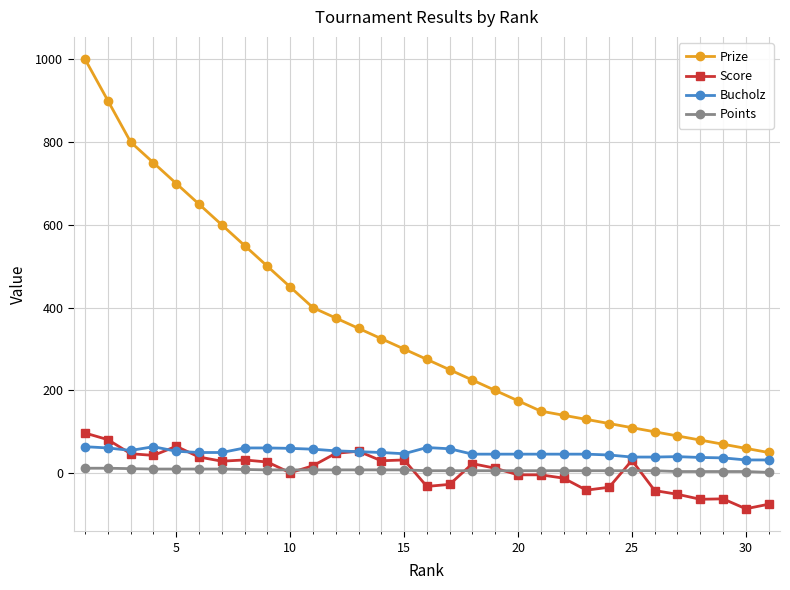

True or false: Score and Prize cross at least once.

False